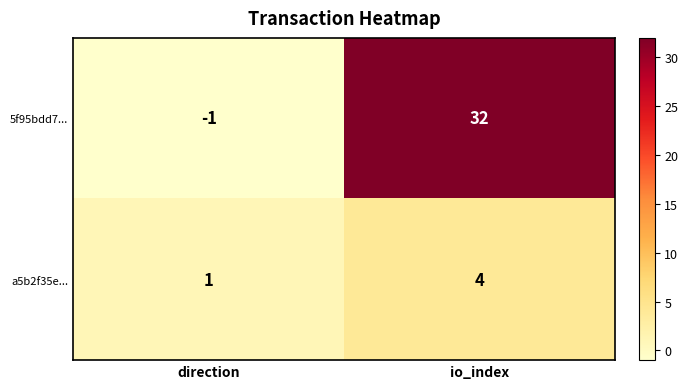

The 5f95bdd7... series shows 42 at io_index. True or false?

False